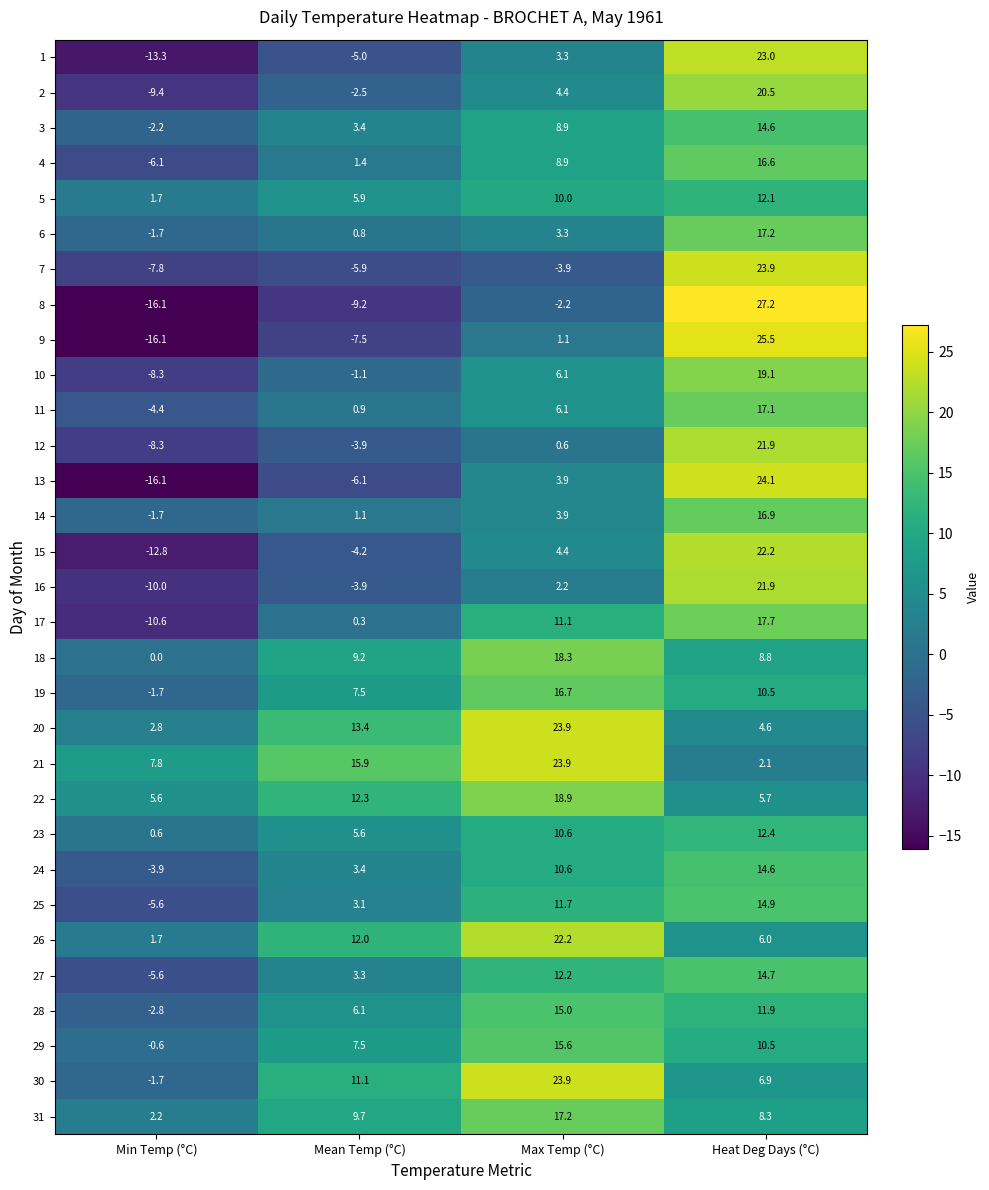

How many series are shown in this chart?

31